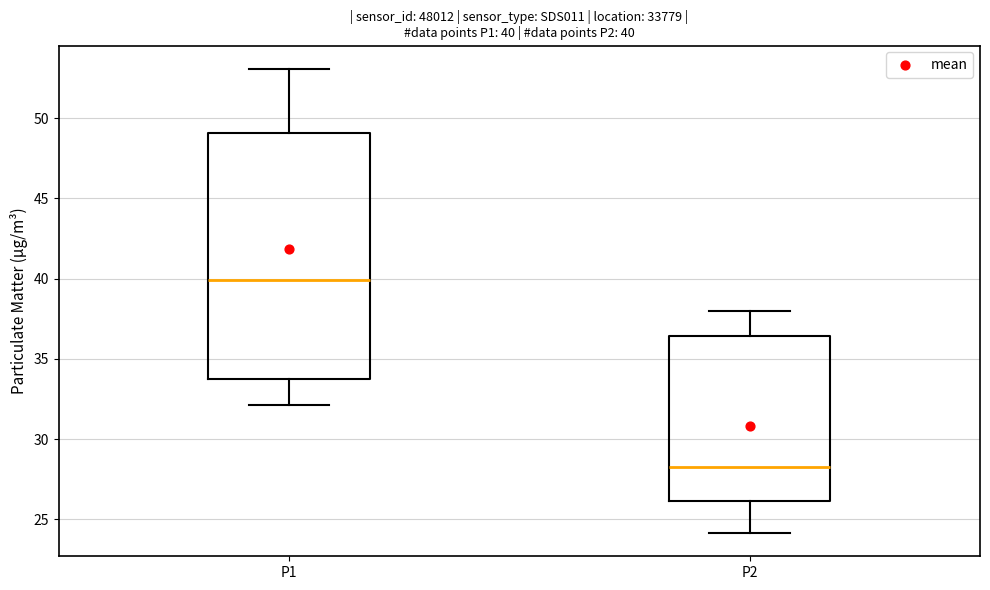

Which box has the lowest median line?

P2